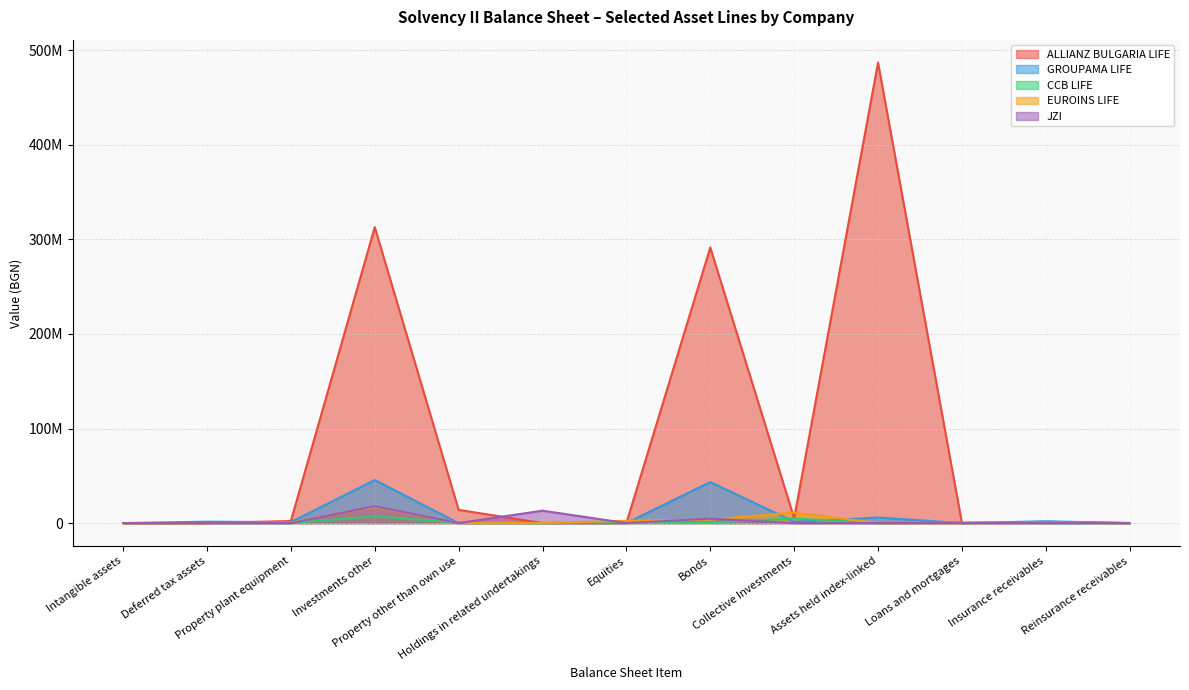

How many lines are shown in the chart?

5